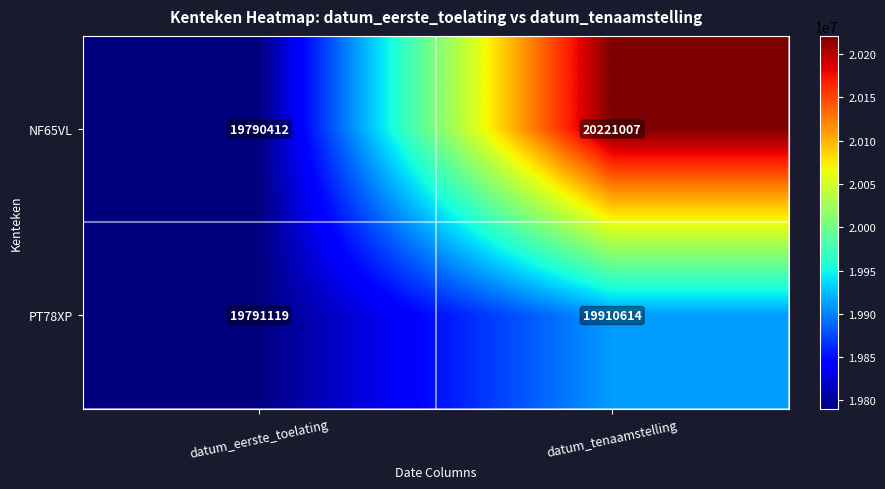

Rank the series by their maximum value, from highest to lowest.

NF65VL, PT78XP